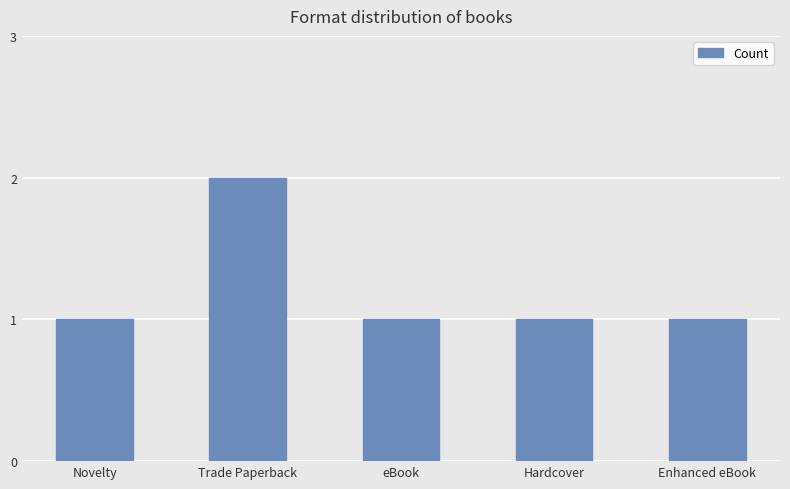

The chart shows a value of 1 at Novelty. True or false?

True